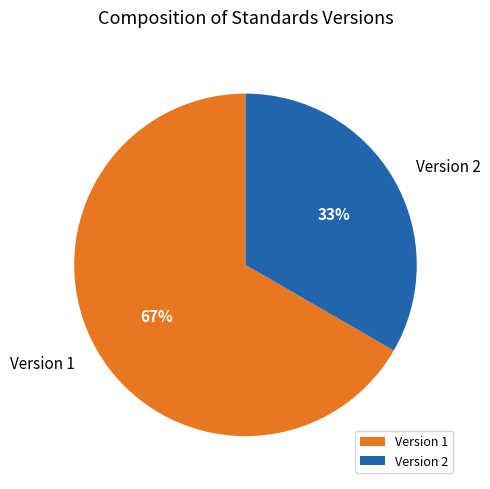

Which slice is the largest?

Version 1